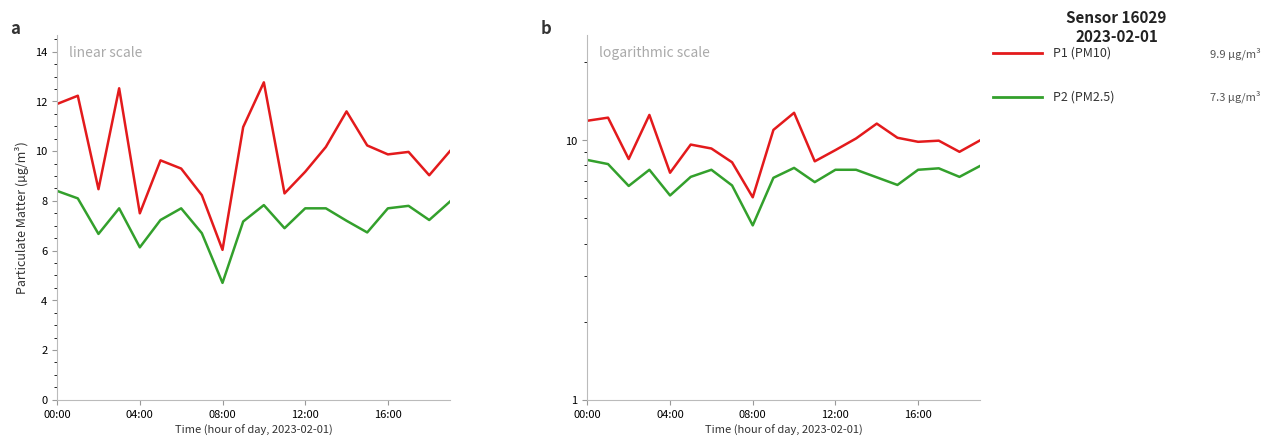

True or false: P1 and P2 intersect in this chart.

False